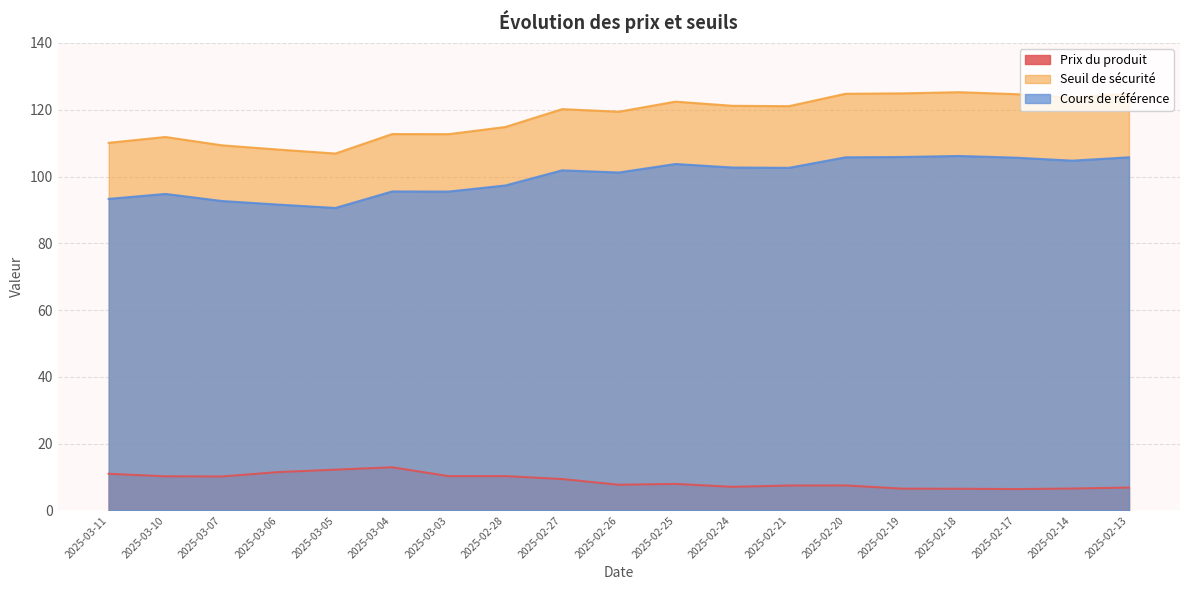

What are all the series names shown in the legend?

Prix du produit, Seuil de sécurité, Cours de référence